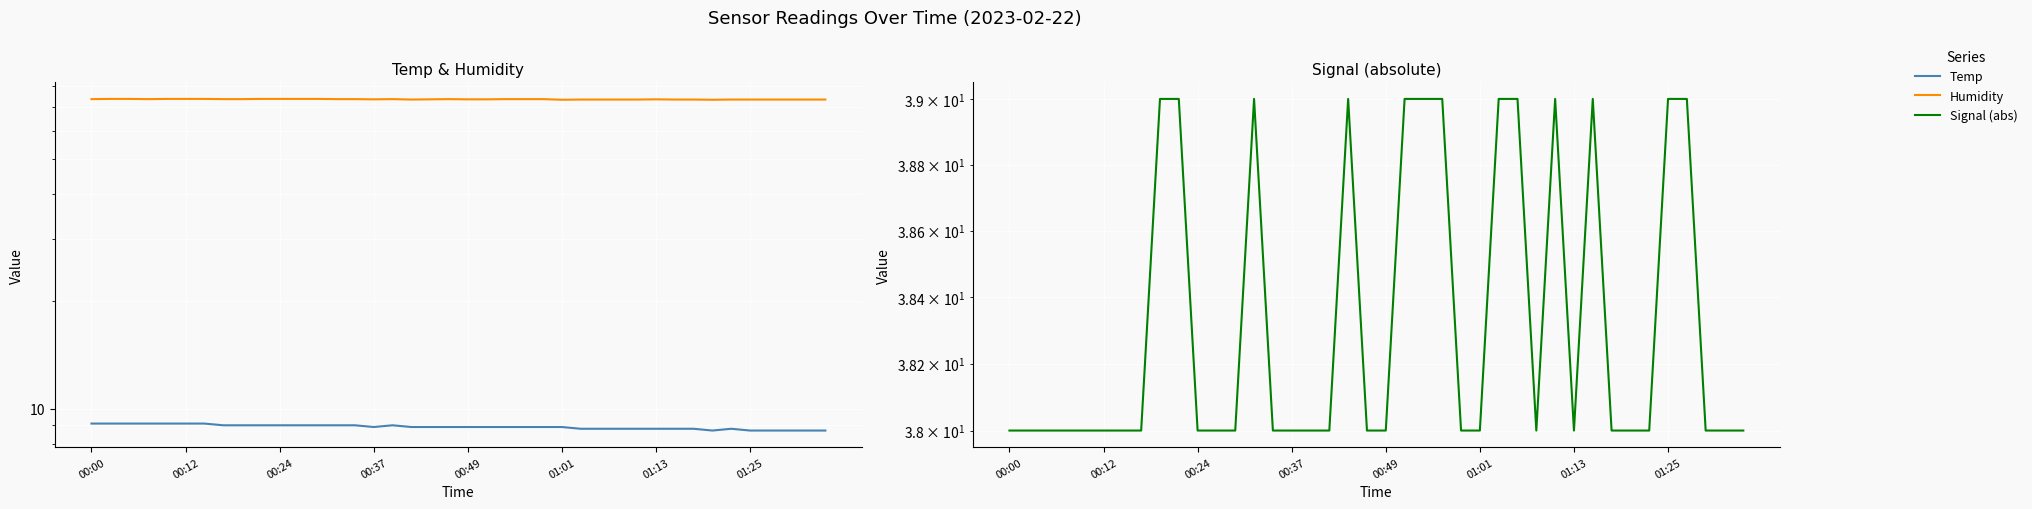

Rank the series by their maximum value, from highest to lowest.

Humidity, Signal (abs), Temp